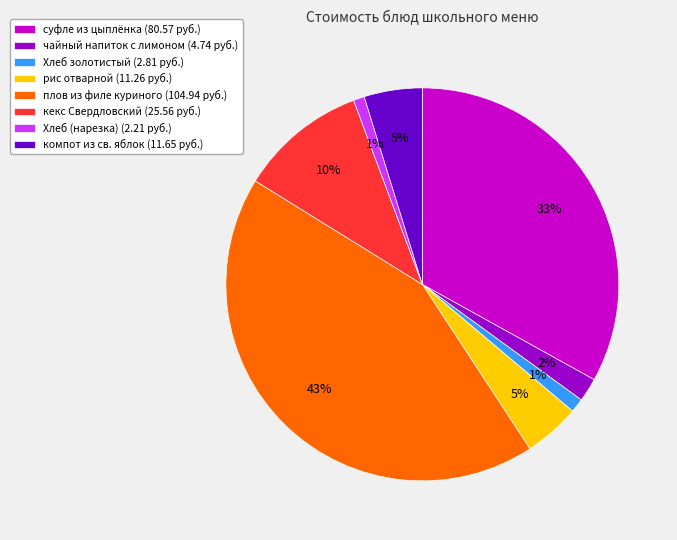

Which slice is the largest?

плов из филе куриного